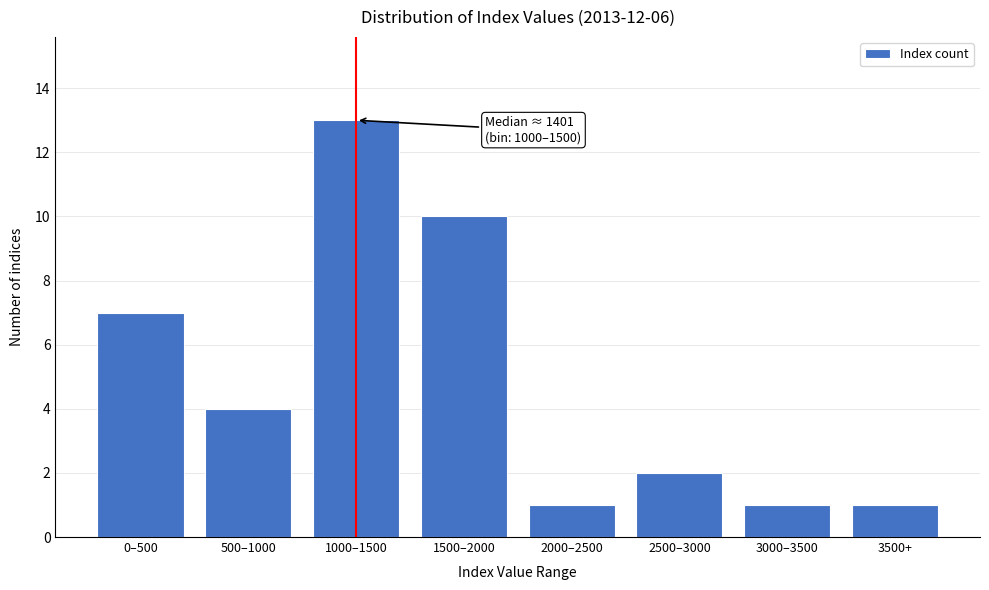

Reading left to right, what are all the values shown in this chart?

0–500=7	500–1000=4	1000–1500=13	1500–2000=10	2000–2500=1	2500–3000=2	3000–3500=1	3500+=1